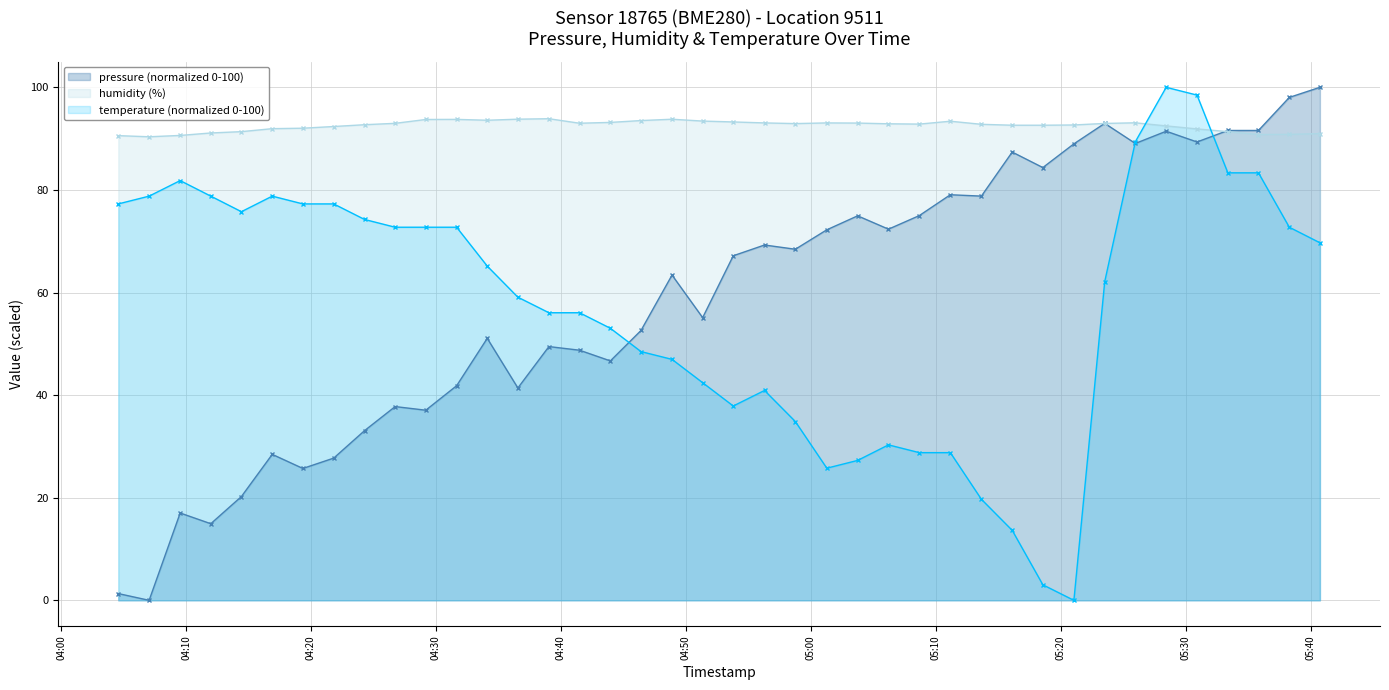

How many interior local peaks does the temperature series have?

5